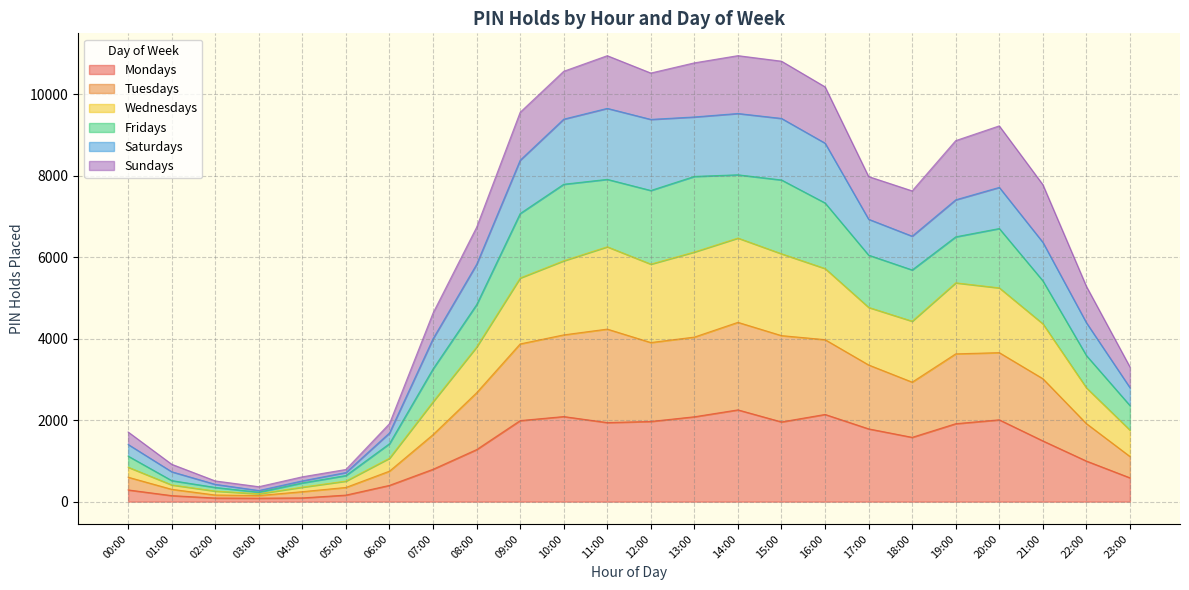

Which label corresponds to the largest value in the chart?

11:00